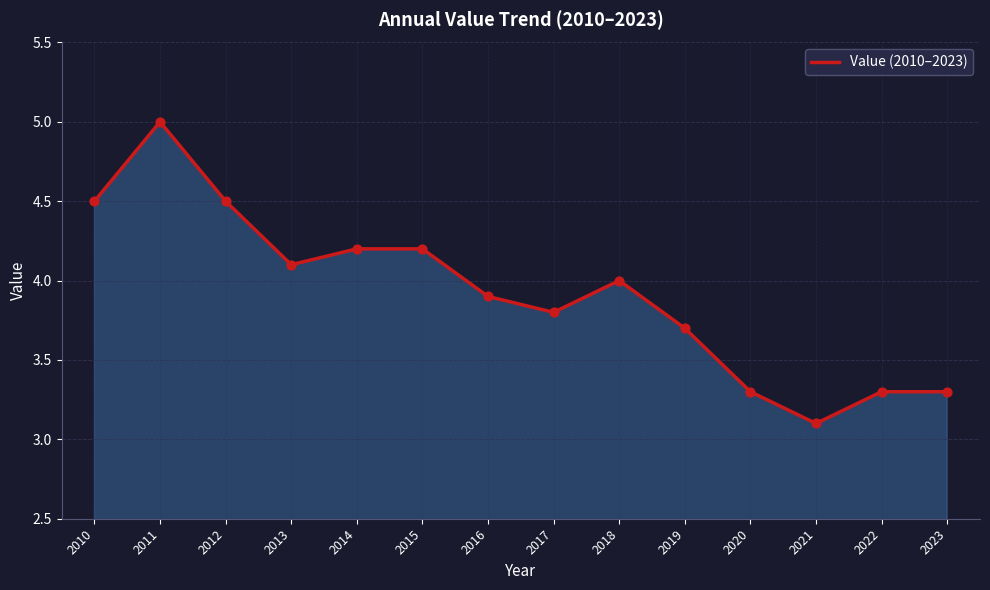

What is the change in value from 2014 to 2017?

-0.4